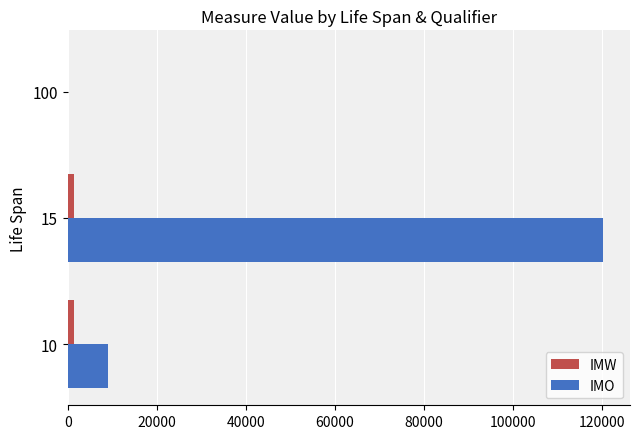

At which category does the chart reach its peak across all series?

15